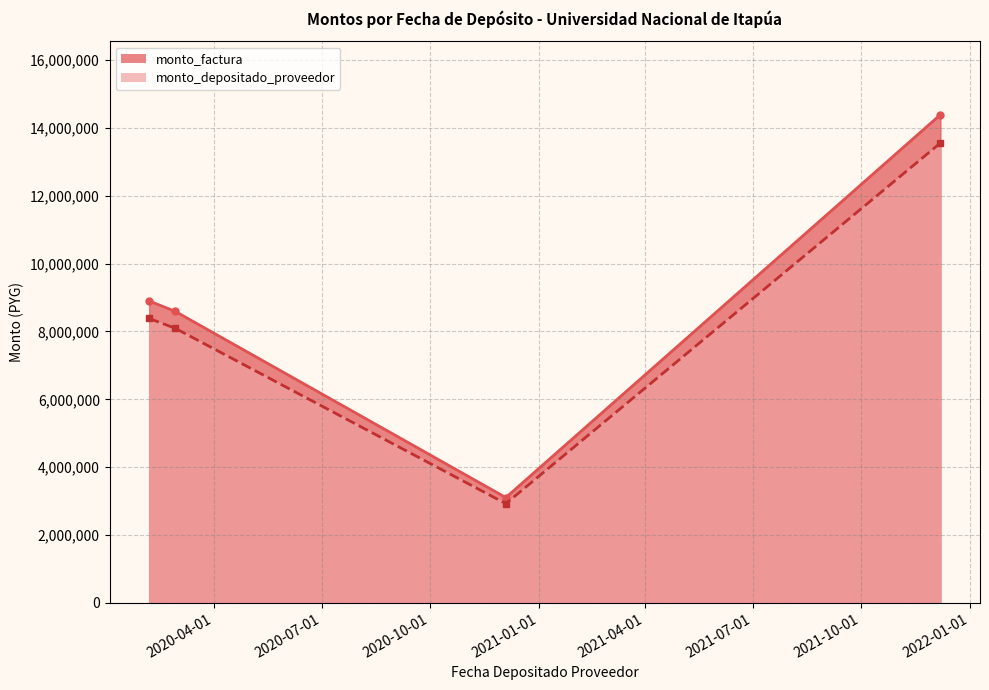

Reading left to right, what are all the values shown in this chart?

monto_factura: 8900000	8594600	3105000	14393600
monto_depositado_proveedor: 8383153	8095488	2924684	13557724